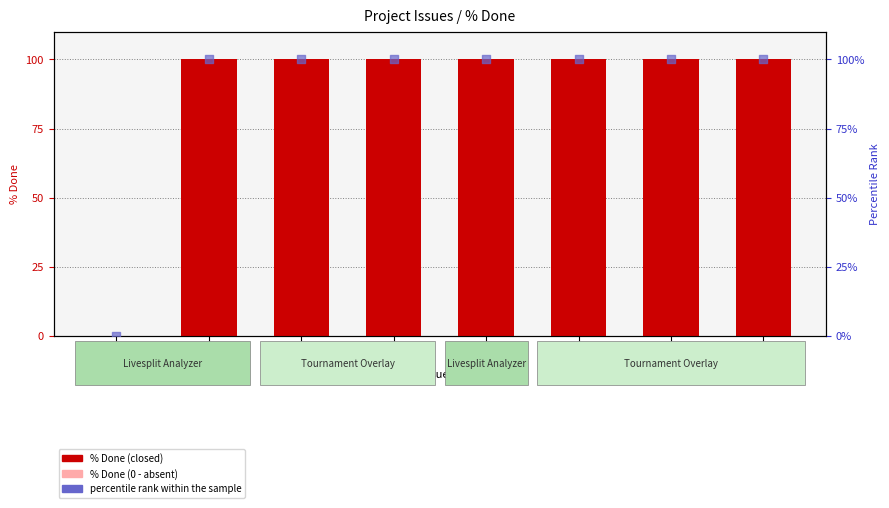

Is the value of percentile rank within the sample at 146 greater than the value of % Done at 146?

No